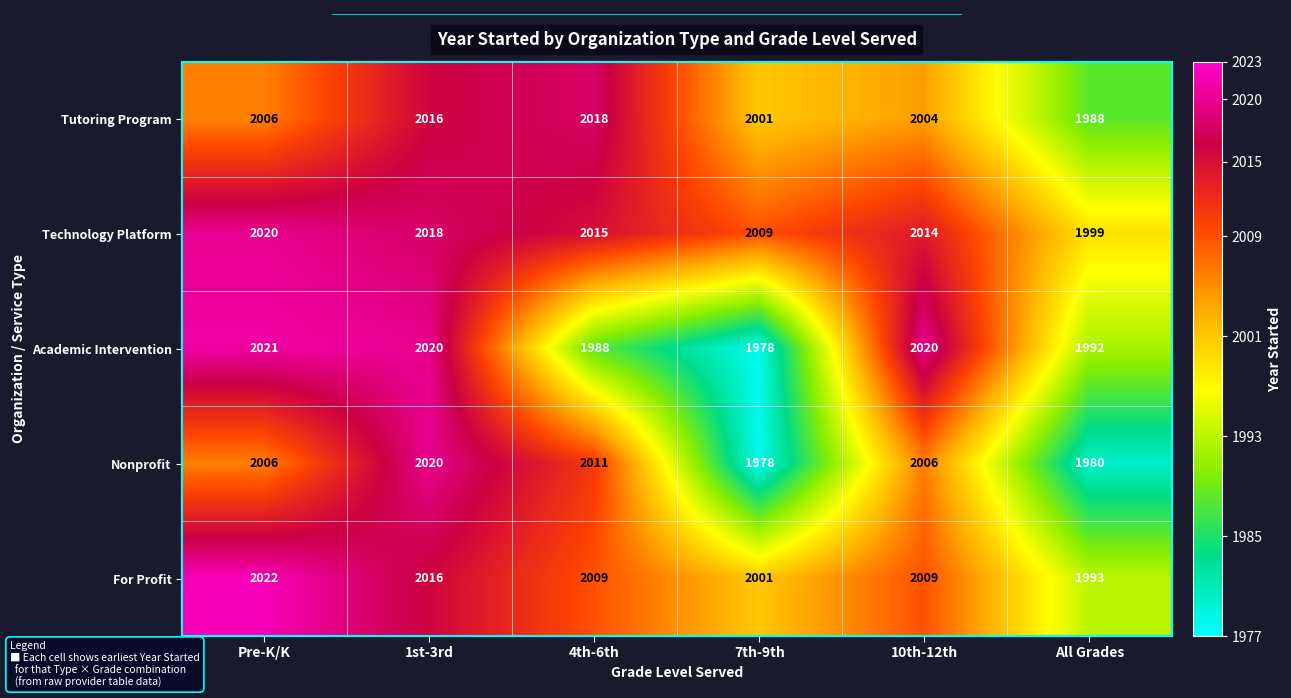

How many categories are shown in the chart?

6